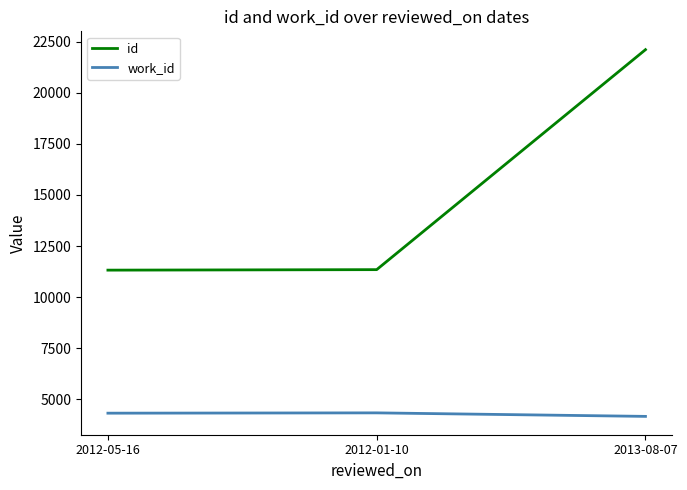

Rank the series by their maximum value, from lowest to highest.

work_id, id